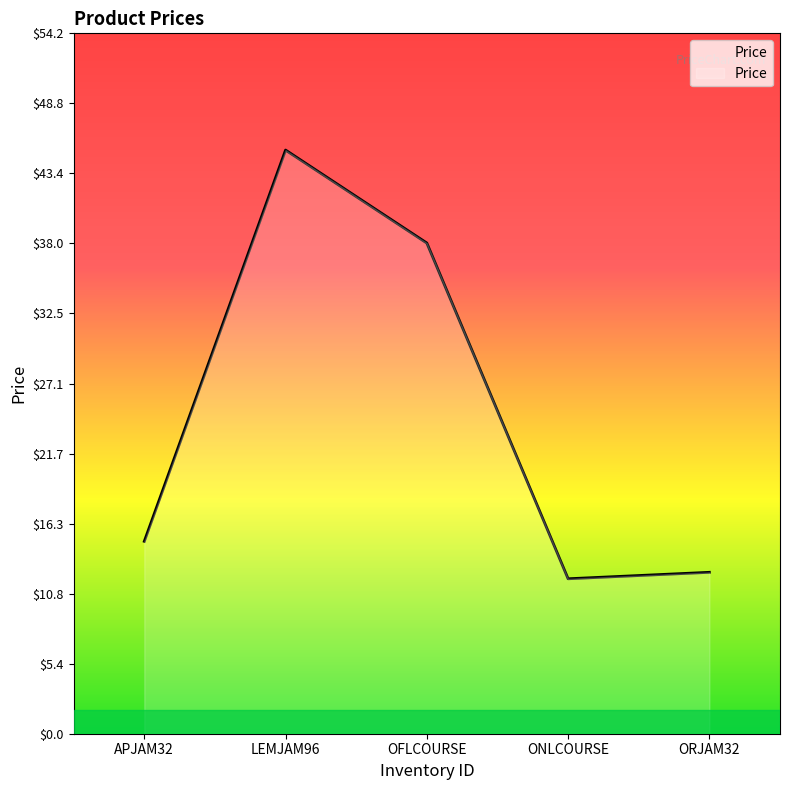

Which has a higher value, APJAM32 or LEMJAM96?

LEMJAM96